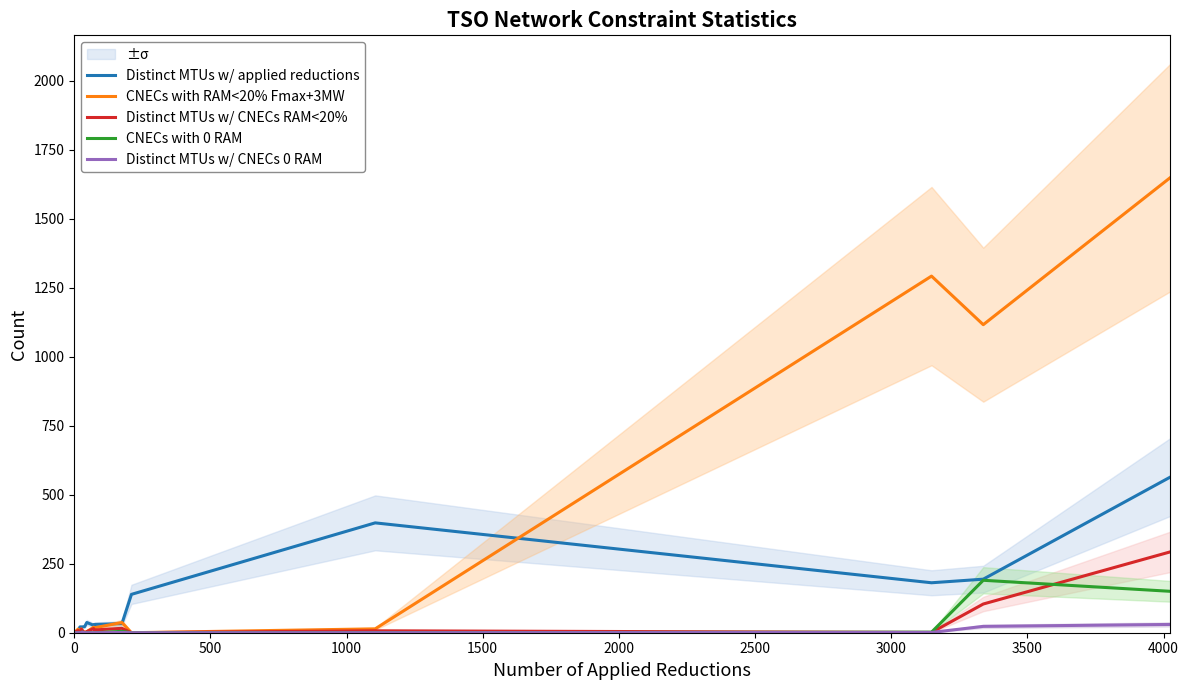

In Distinct MTUs w/ applied reductions, how many points are higher than both neighbors (excluding endpoints)?

2